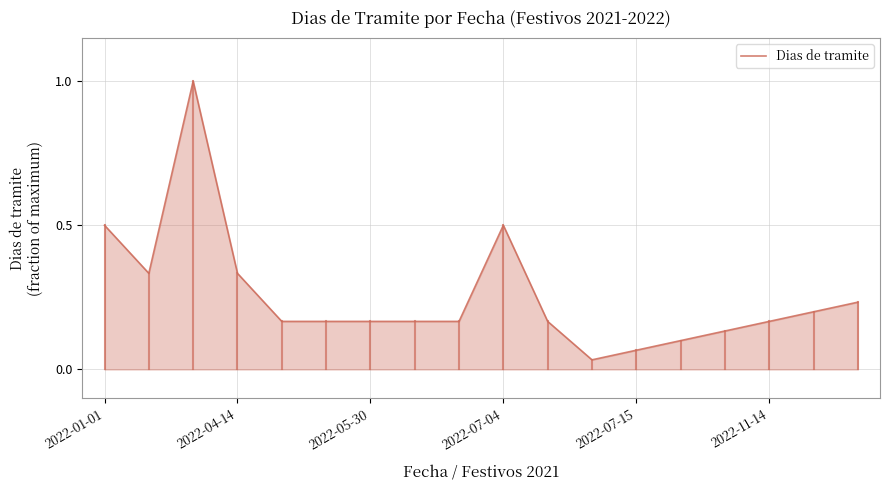

What is the difference between the maximum and minimum values?

1.0